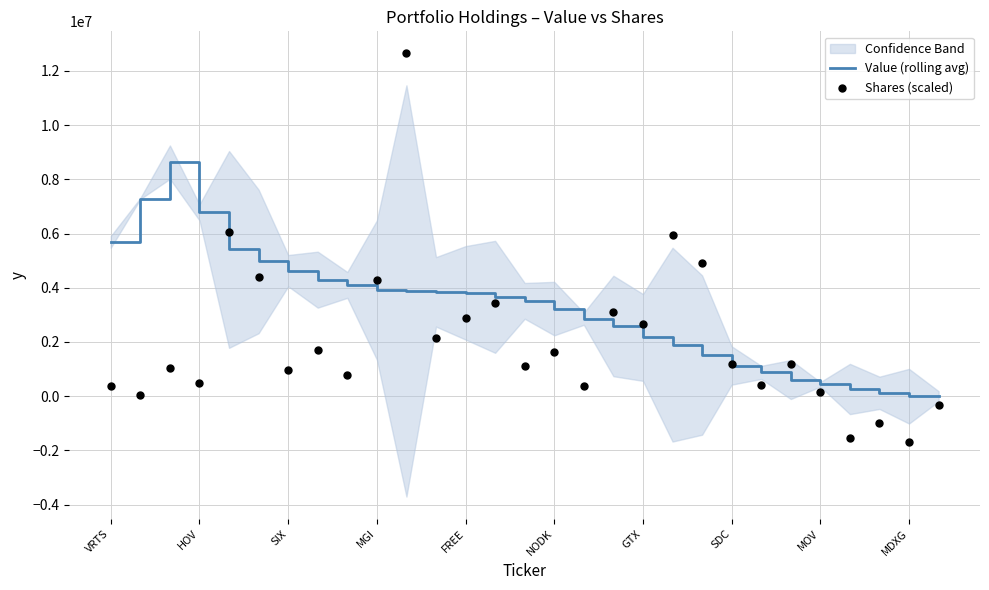

Which series contains the lowest Y value?

Shares (scaled)